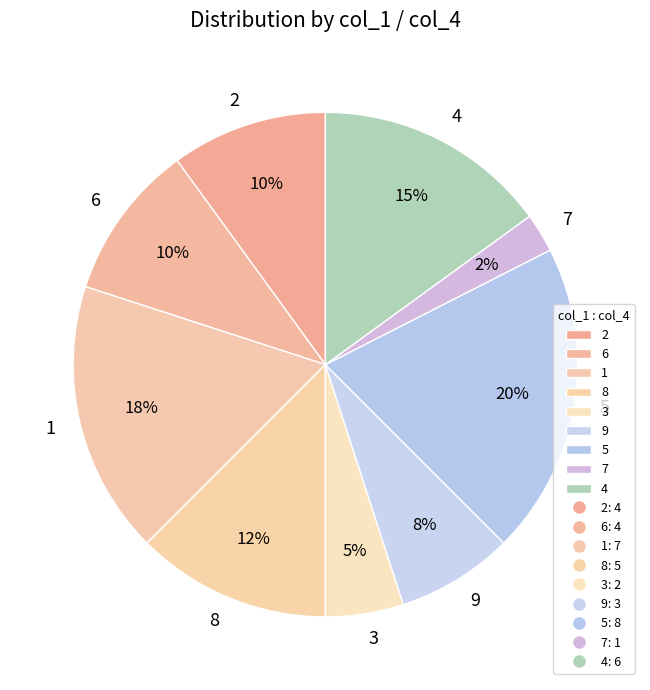

Is the sum of 8 and 3 greater than half?

No